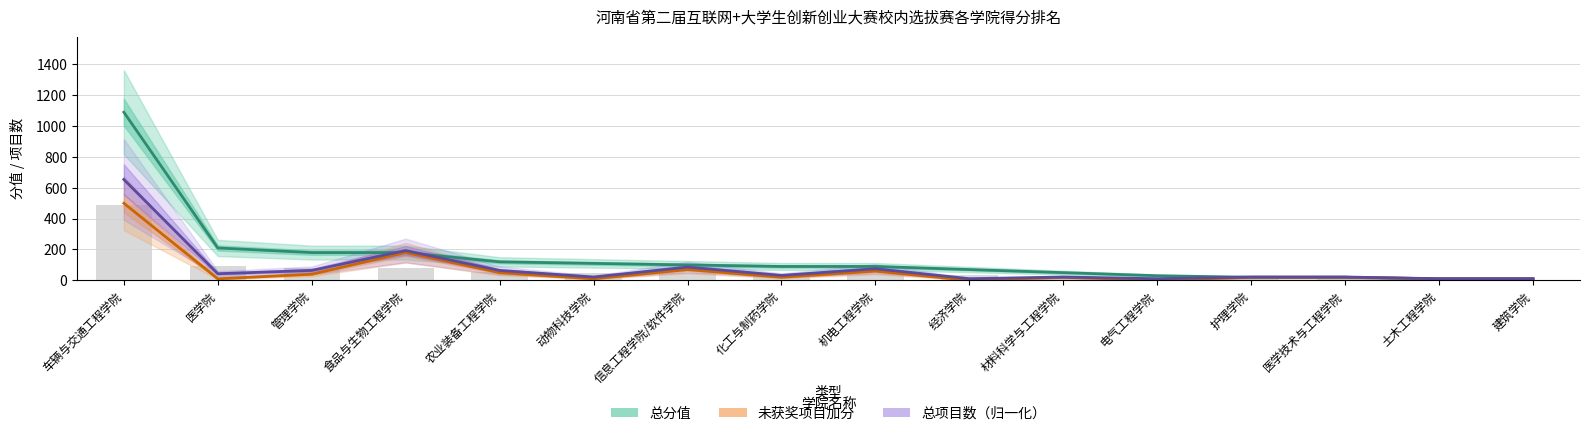

Between 管理学院 and 建筑学院, which series saw the biggest shift?

总分值